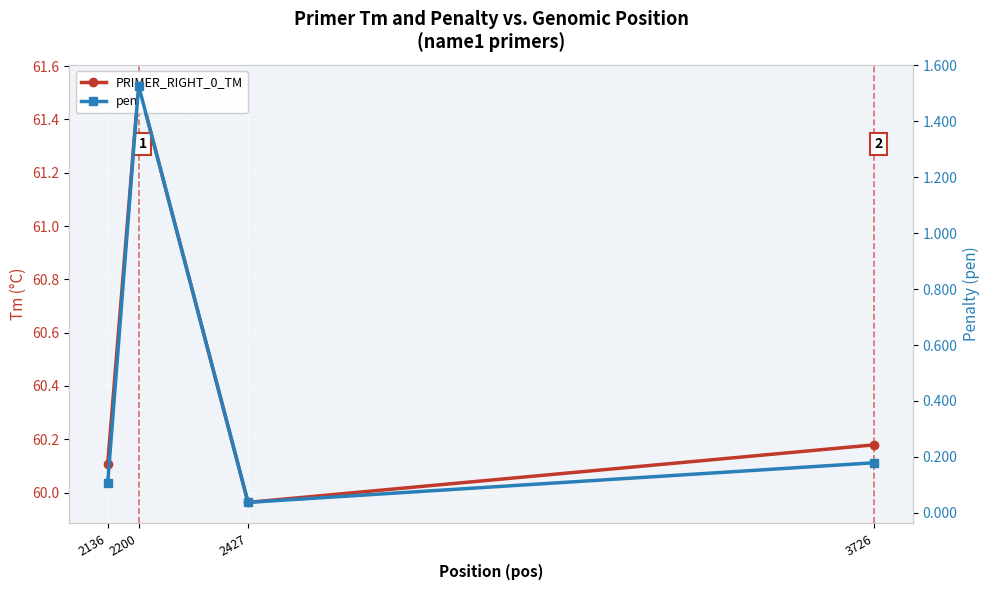

Rank the categories by pen value from lowest to highest.

2427, 2136, 3726, 2200